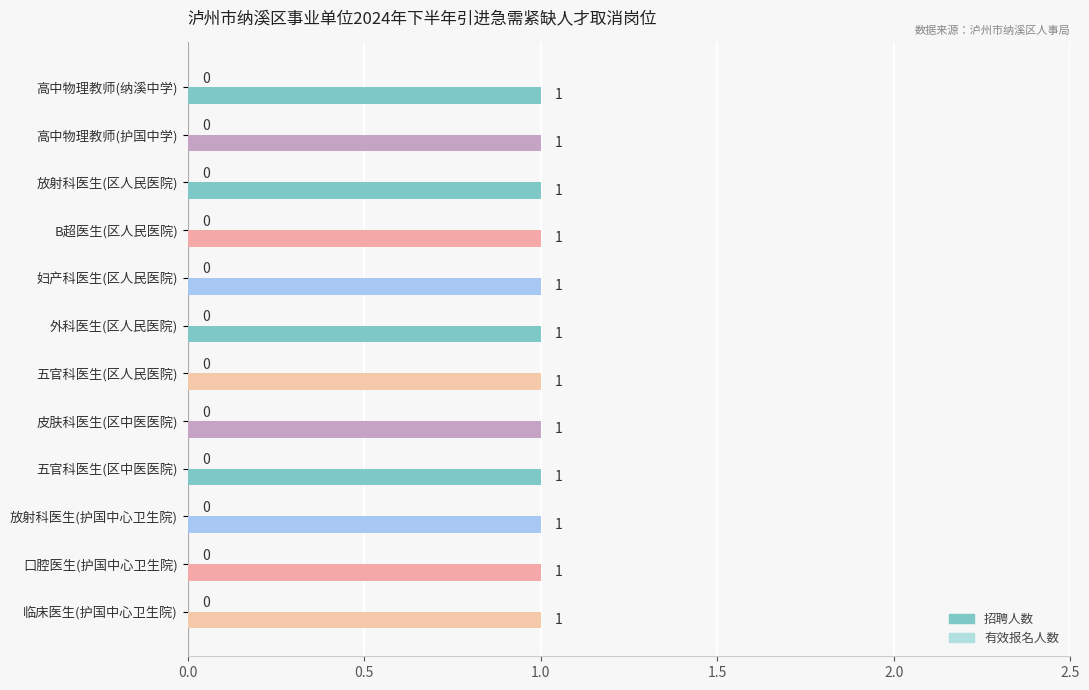

How many bars are there in each group?

2